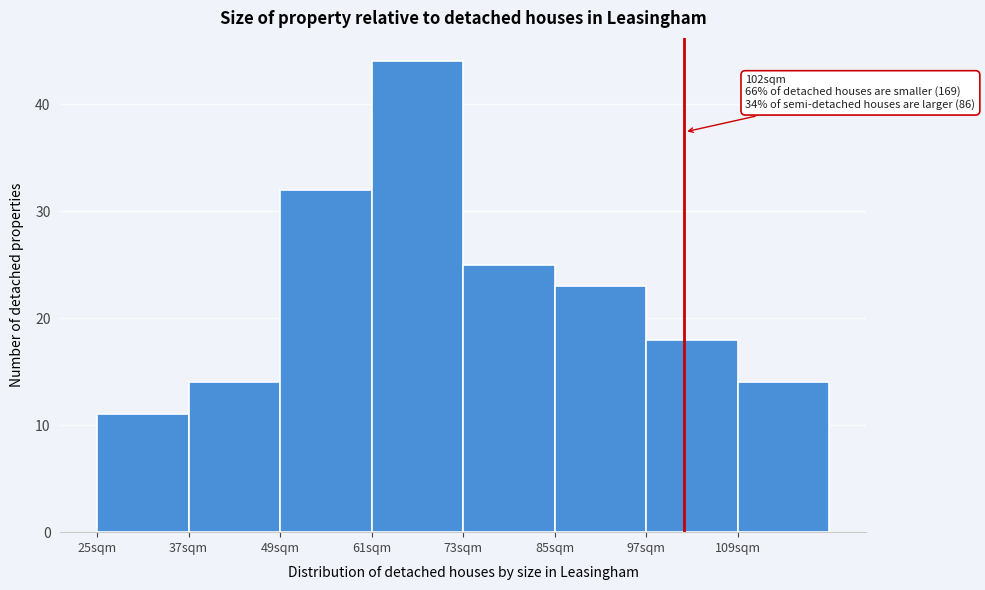

Which range on the x-axis has the tallest bar?

61 to 73